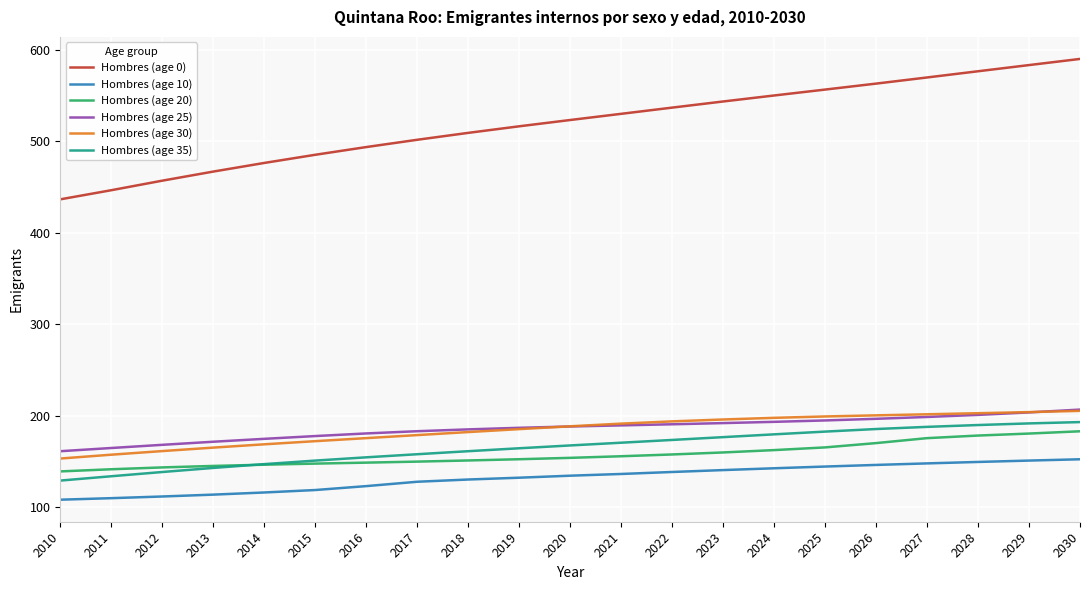

True or false: Hombres (age 10) and Hombres (age 0) cross at least once.

False